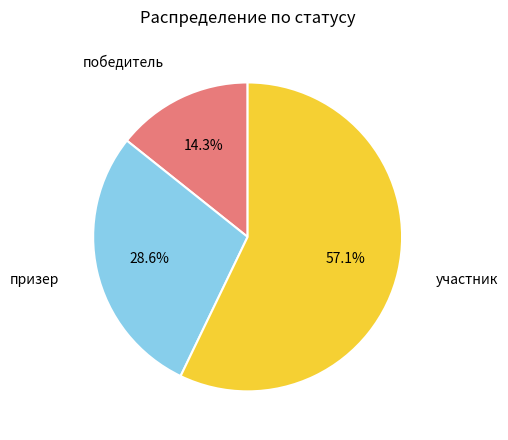

How many slices are in this pie chart?

3